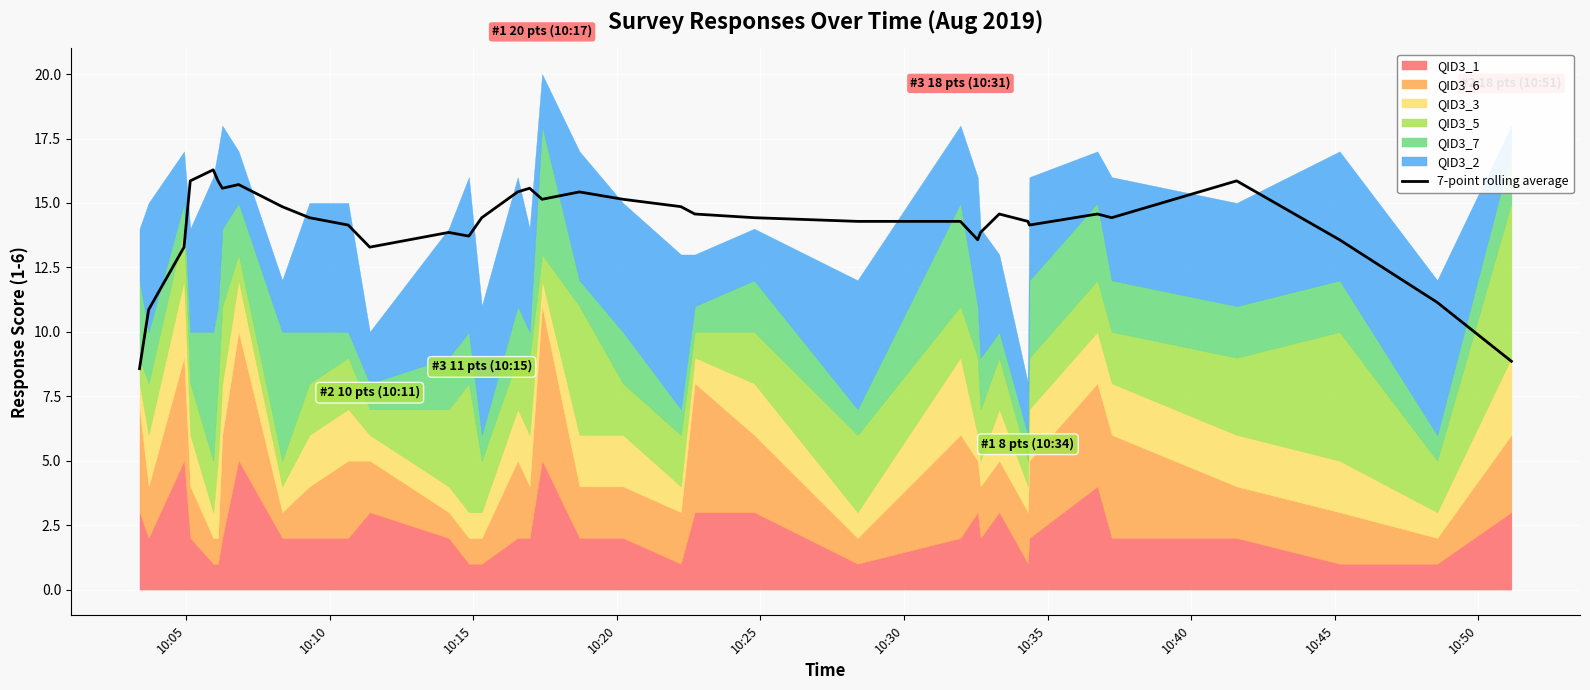

What is the sum of all values?

508.7